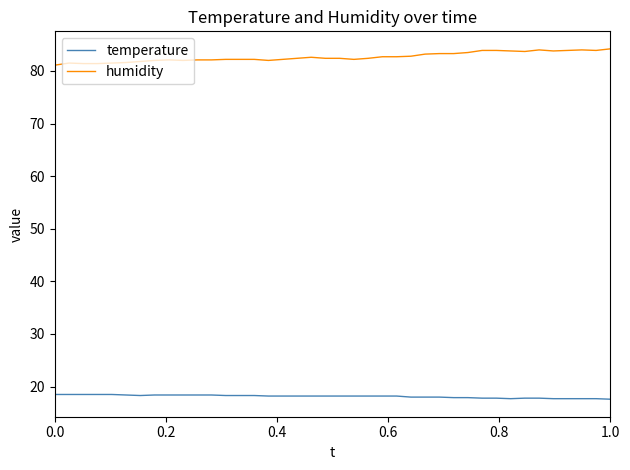

True or false: temperature and humidity cross at least once.

False